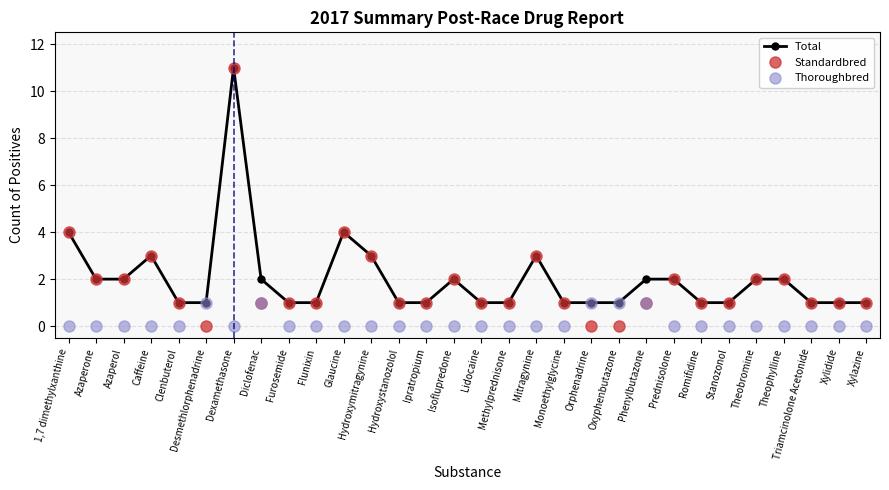

Does the chart display data point markers on the line(s)?

Yes